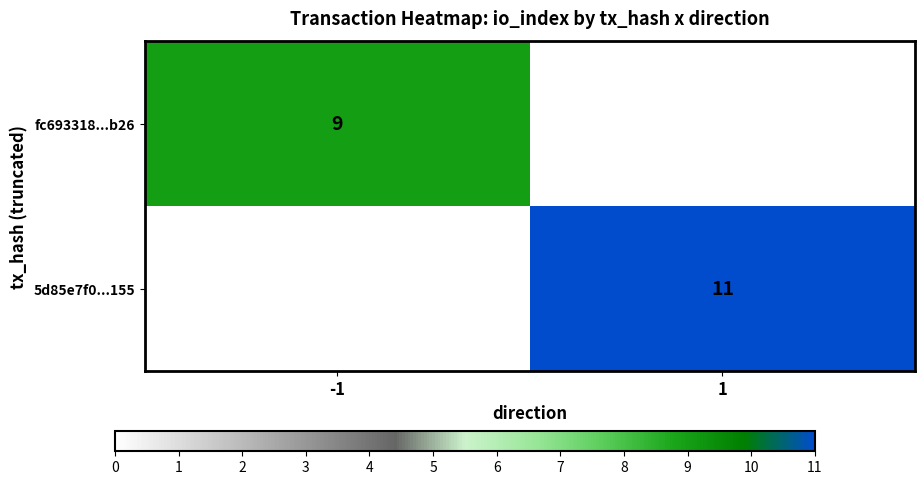

The value of fc693318...b26 at -1 is 12. True or false?

False